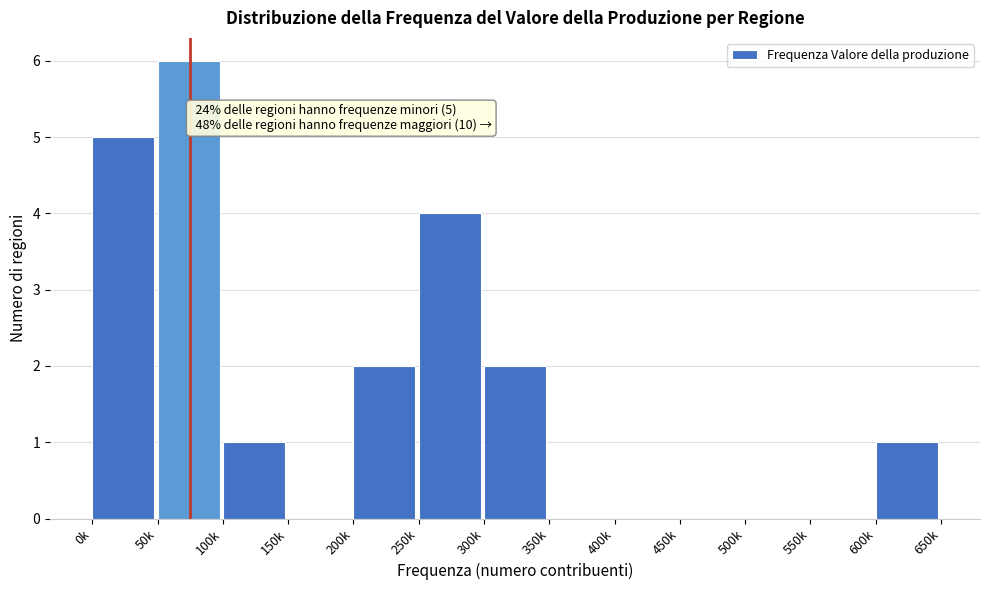

Reading left to right, what are all the values shown in this chart?

0k=5	50k=6	100k=1	150k=0	200k=2	250k=4	300k=2	350k=0	400k=0	450k=0	500k=0	550k=0	600k=1